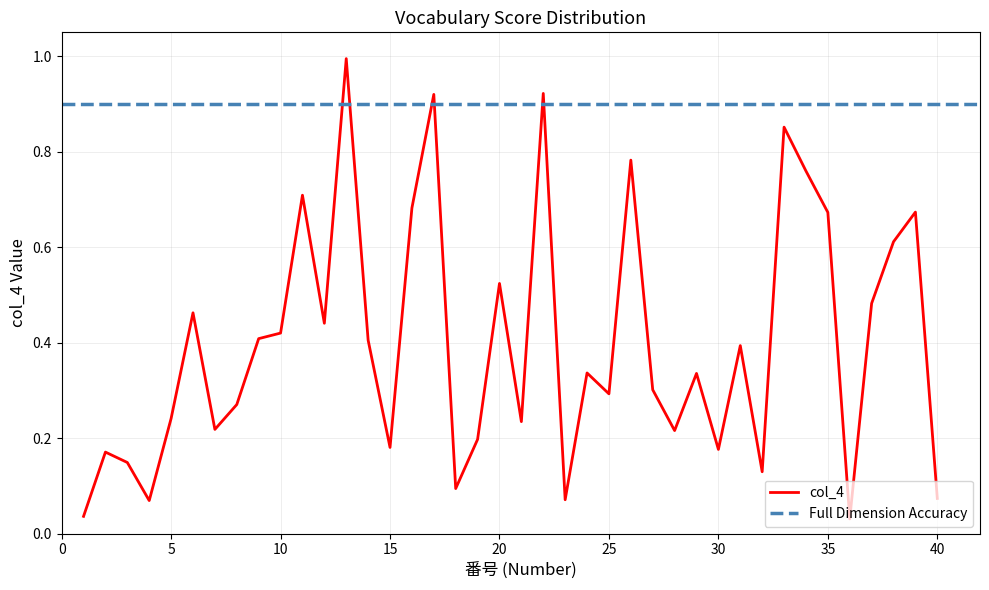

At which category does the chart reach its peak across all series?

13